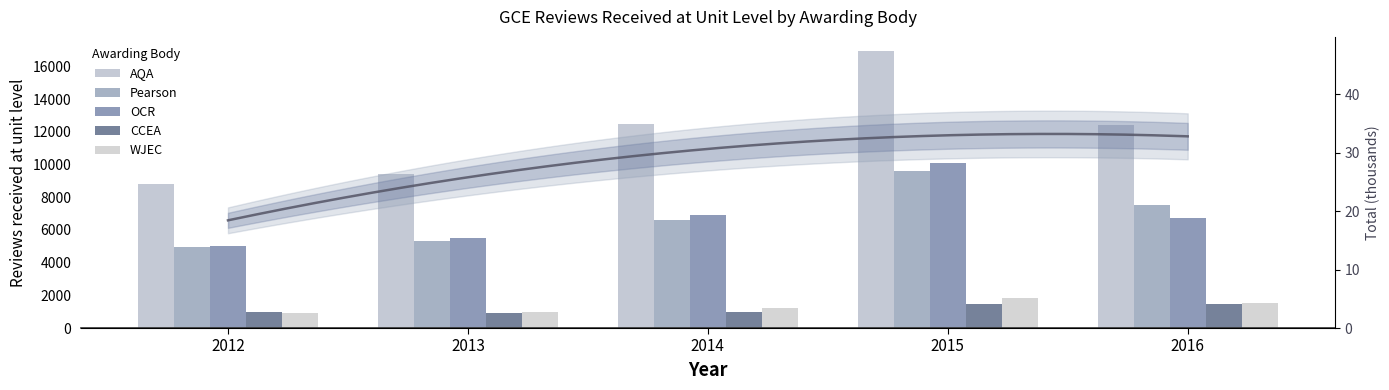

At which category is the sum across all series the highest?

2015